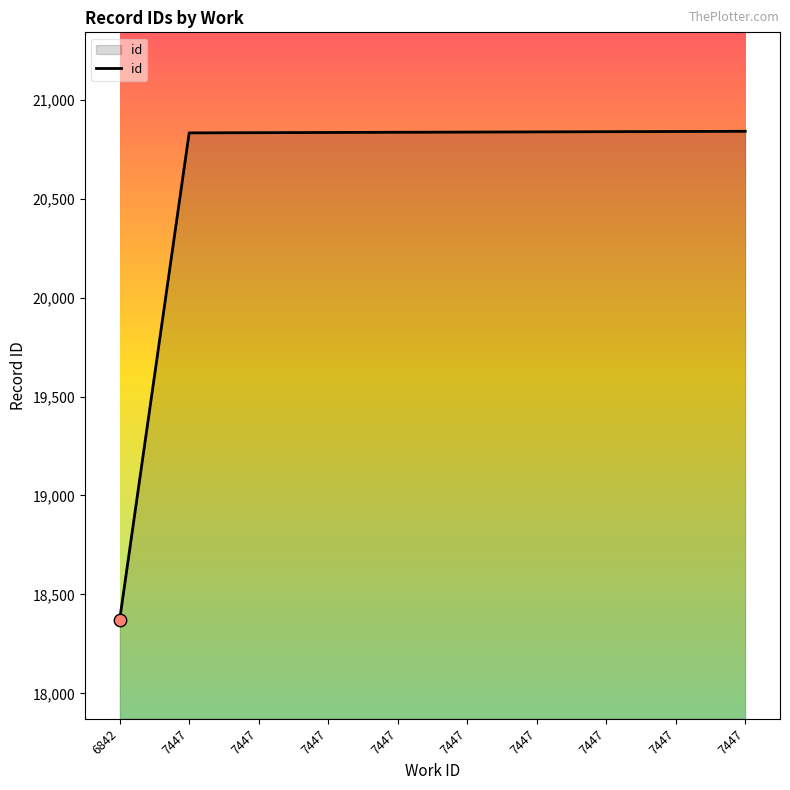

Which has a higher value, 7447 or 7447?

7447